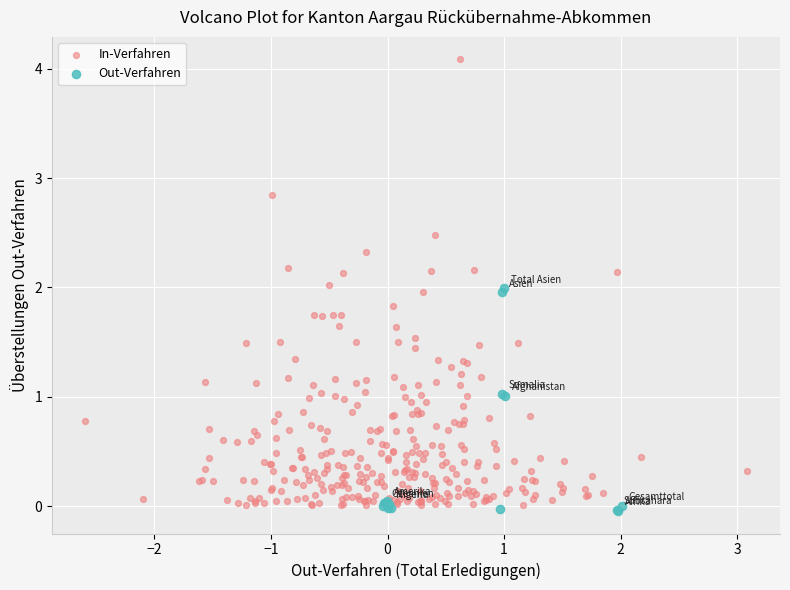

Which series has the widest spread of Y values?

In-Verfahren